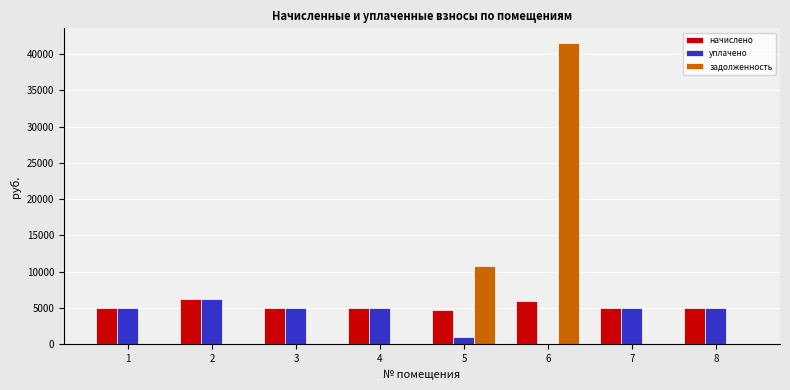

What is the spread (max minus min) of values at 1?

5034.2